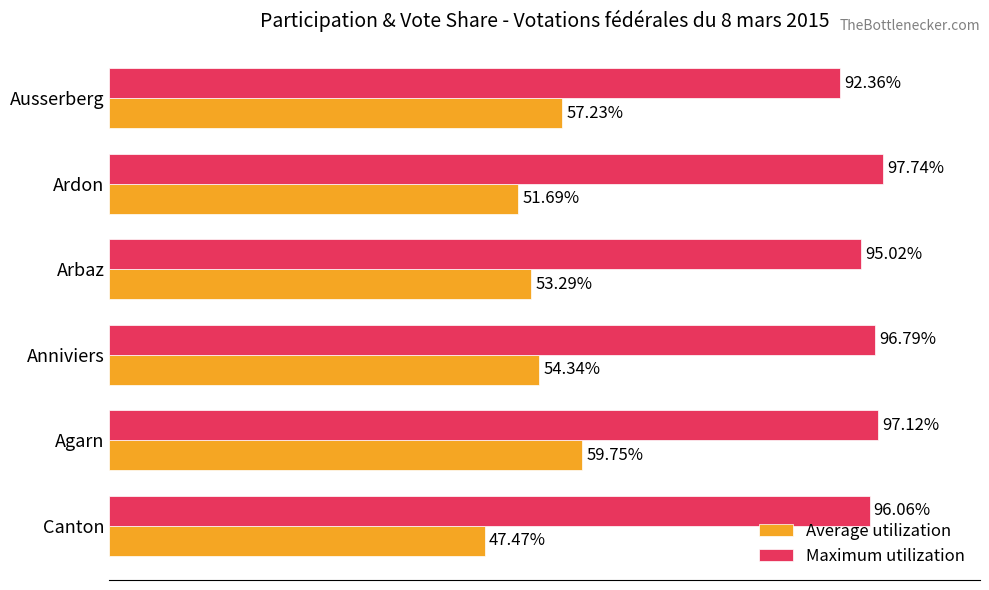

At which label does Average utilization reach its peak?

Agarn